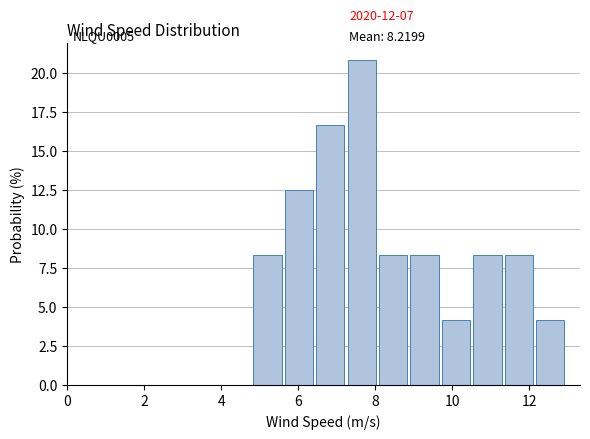

Which range on the x-axis has the tallest bar?

7.2 to 8.2